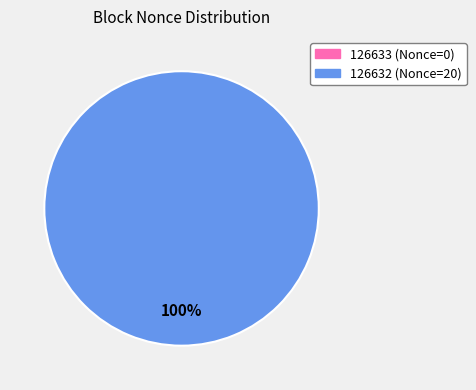

To the nearest percent, what is the difference between the largest and smallest slice percentages?

100%